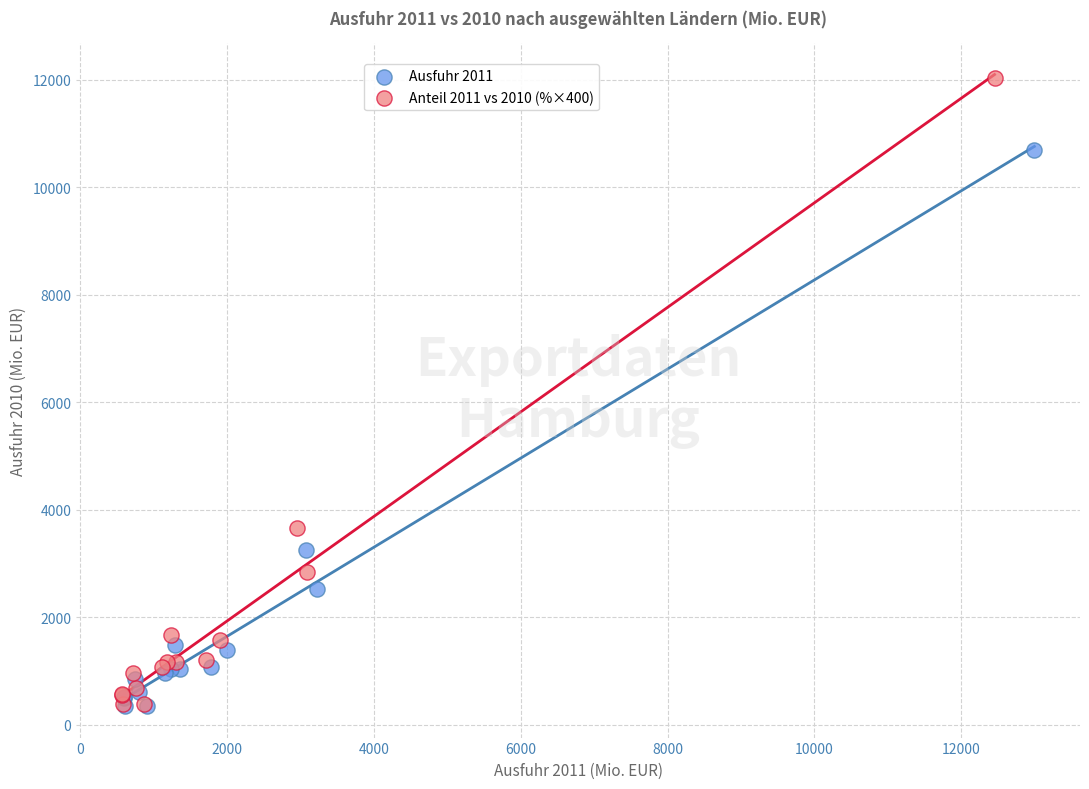

Which series has the widest spread of Y values?

Anteil 2011 vs 2010 (%×400)